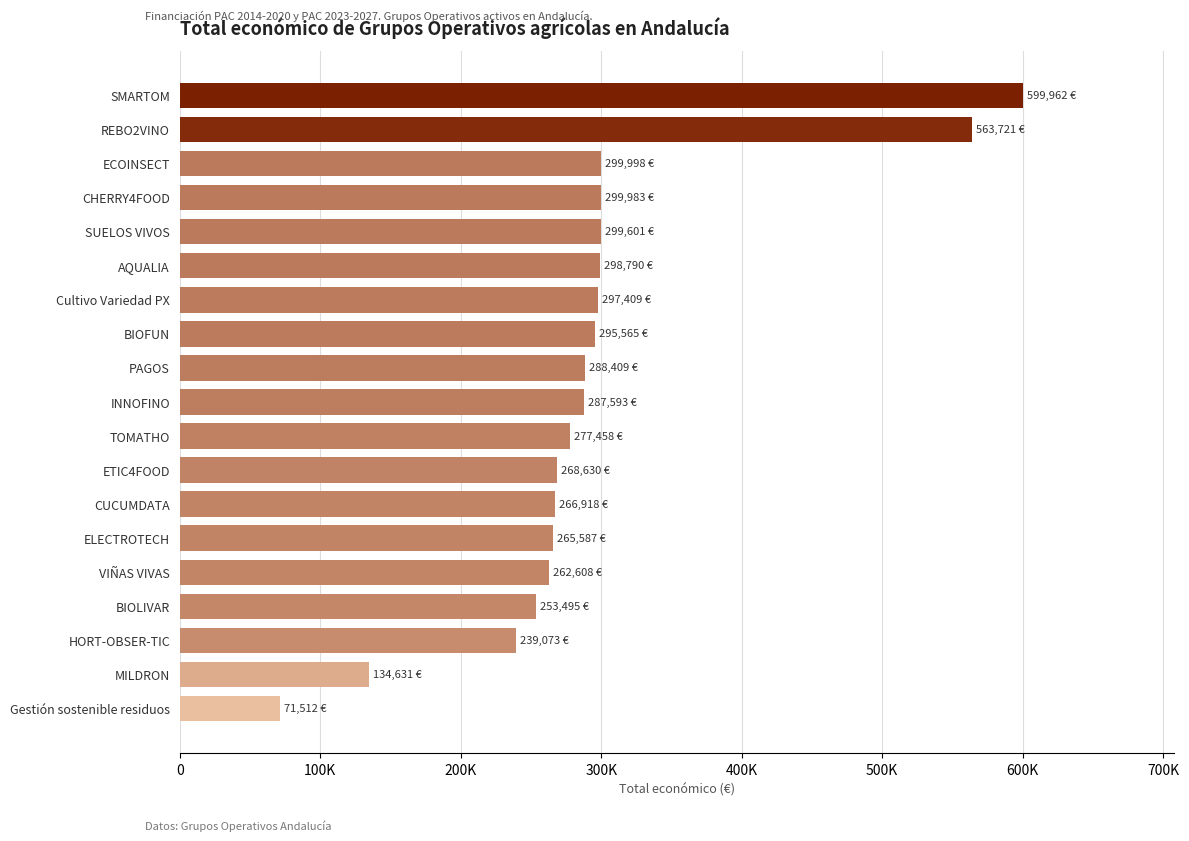

What is the minimum value shown in the chart?

71512